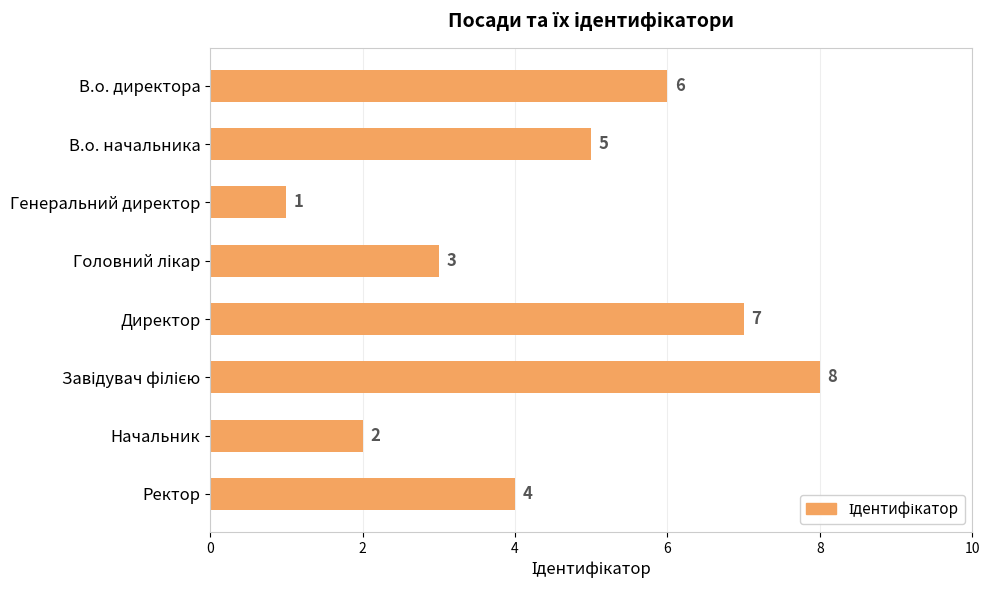

Reading top to bottom, extract all data points from this chart.

6	5	1	3	7	8	2	4